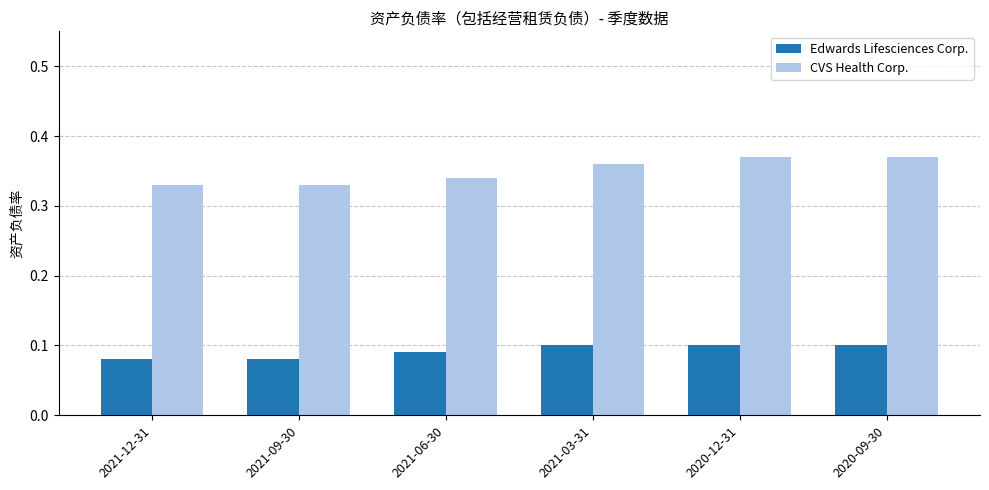

What is the label of the 4th bar from the left?

2021-03-31